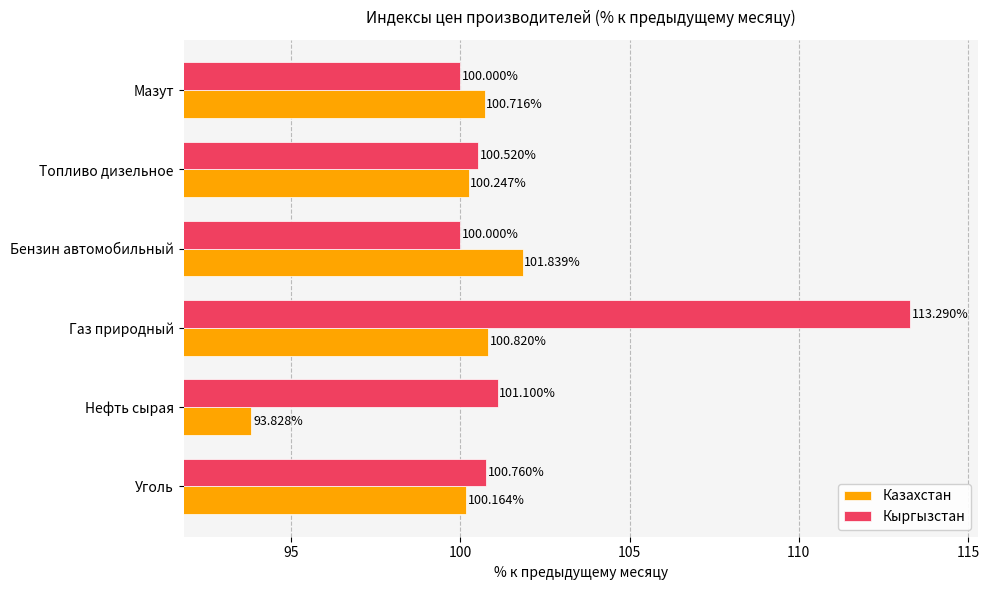

Which series has the widest spread of values?

Кыргызстан